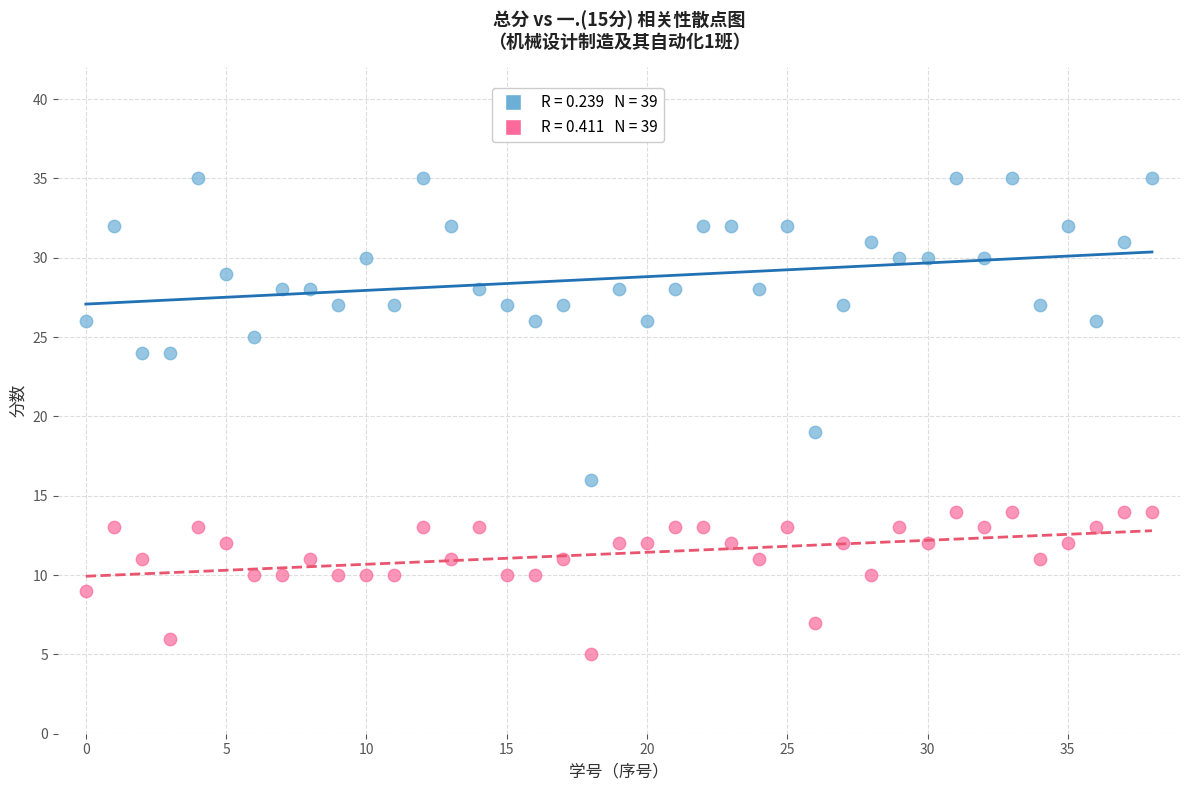

Count the number of points in this scatter plot.

78